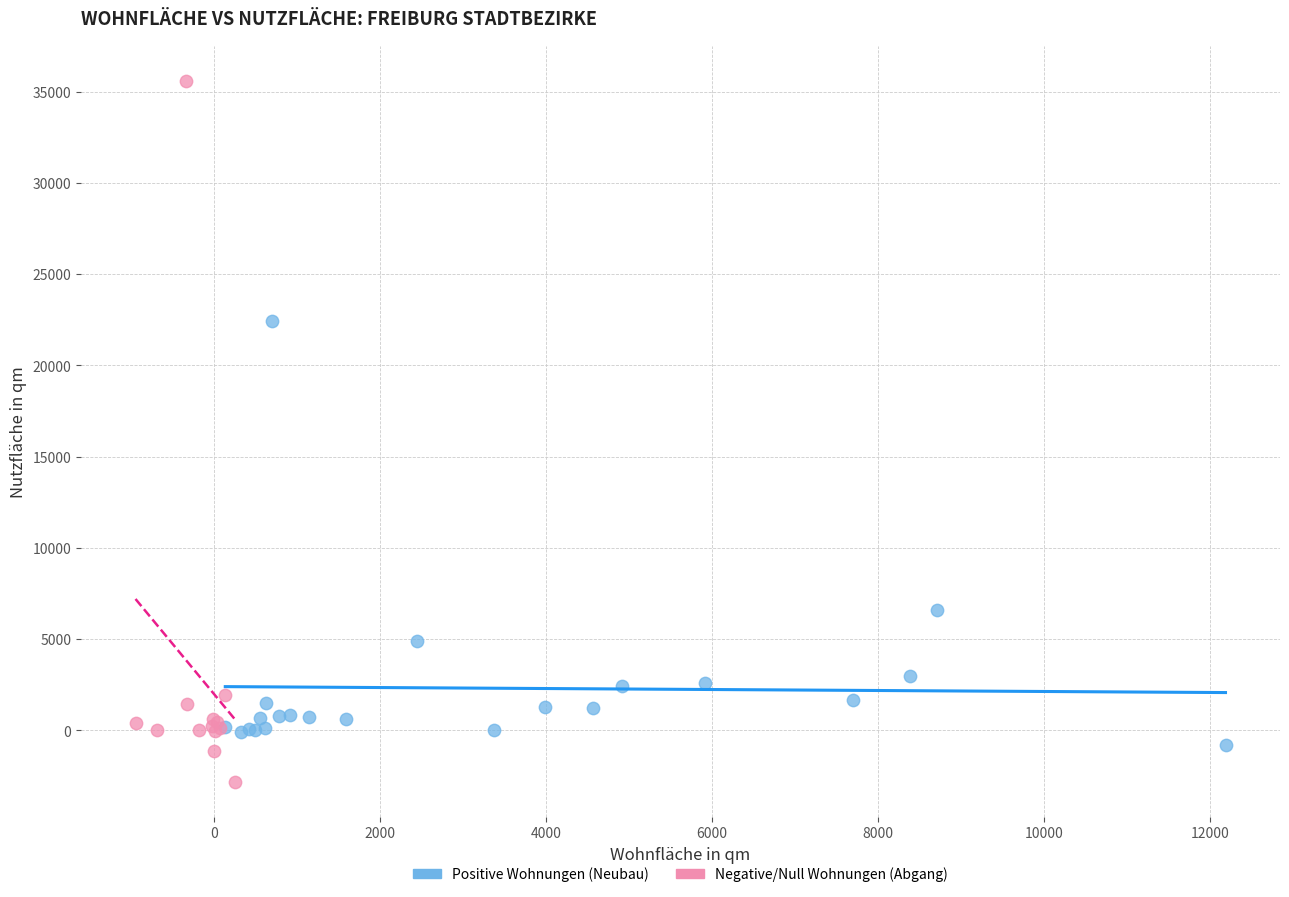

Which series has the widest spread of Y values?

Negative/Null Wohnungen (Abgang)